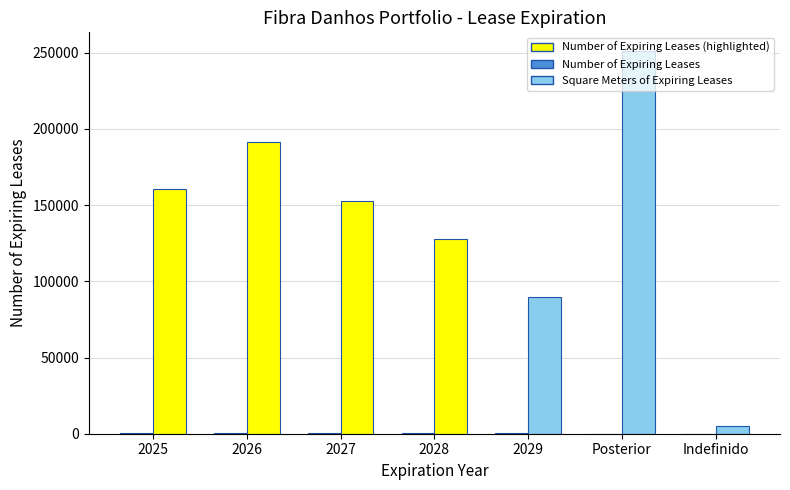

Reading left to right, what are all the values shown in this chart?

Number of Expiring Leases: 2025=533.0	2026=460.0	2027=485.0	2028=194.0	2029=164.0	Posterior=104.0	Indefinido=10.0
Square Meters of Expiring Leases: 2025=160809.8	2026=191301.4	2027=152706.8	2028=127575.1	2029=89624.5	Posterior=250765.4	Indefinido=4978.6